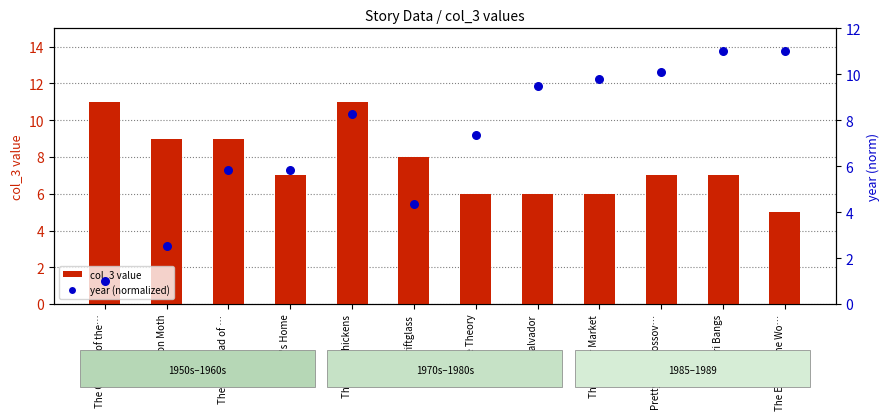

Which series has the largest total across all categories?

col_3 value